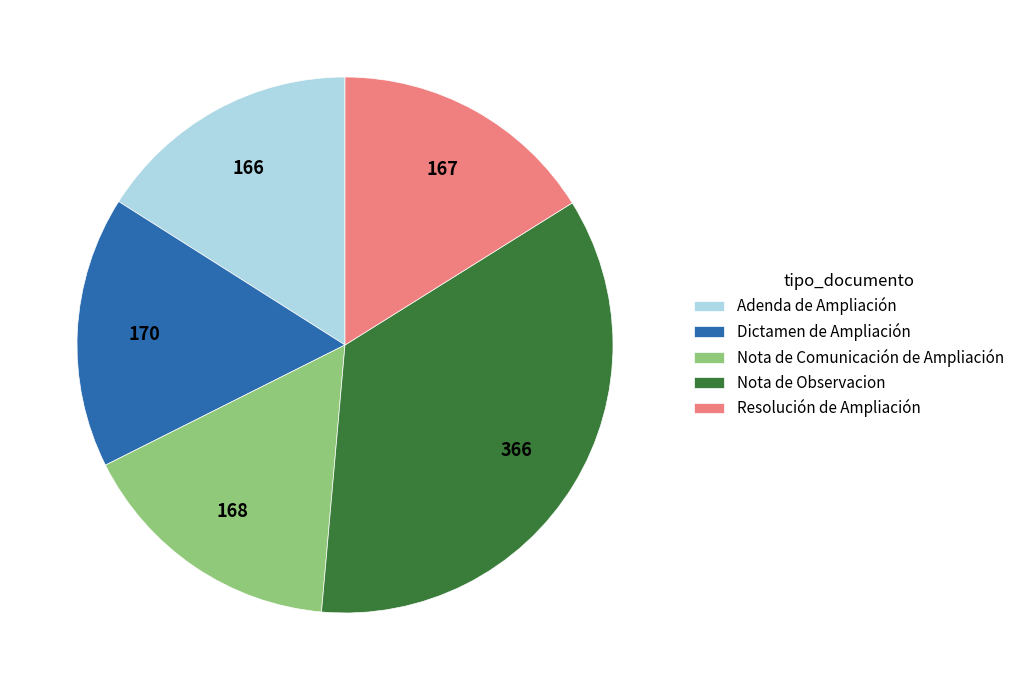

What is the largest slice in the pie chart?

Nota de Observacion